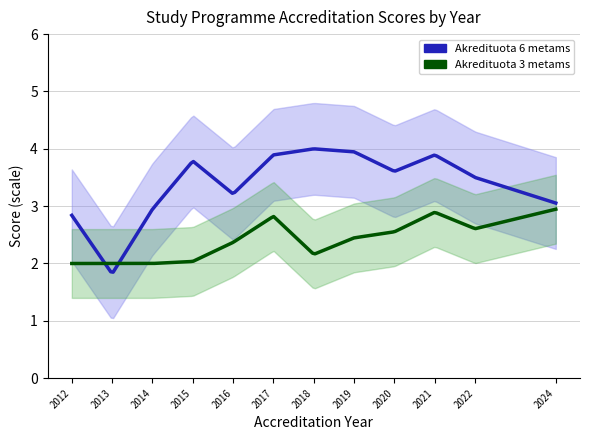

List the series in order of their peak value, lowest first.

Akredituota 3 metams, Akredituota 6 metams